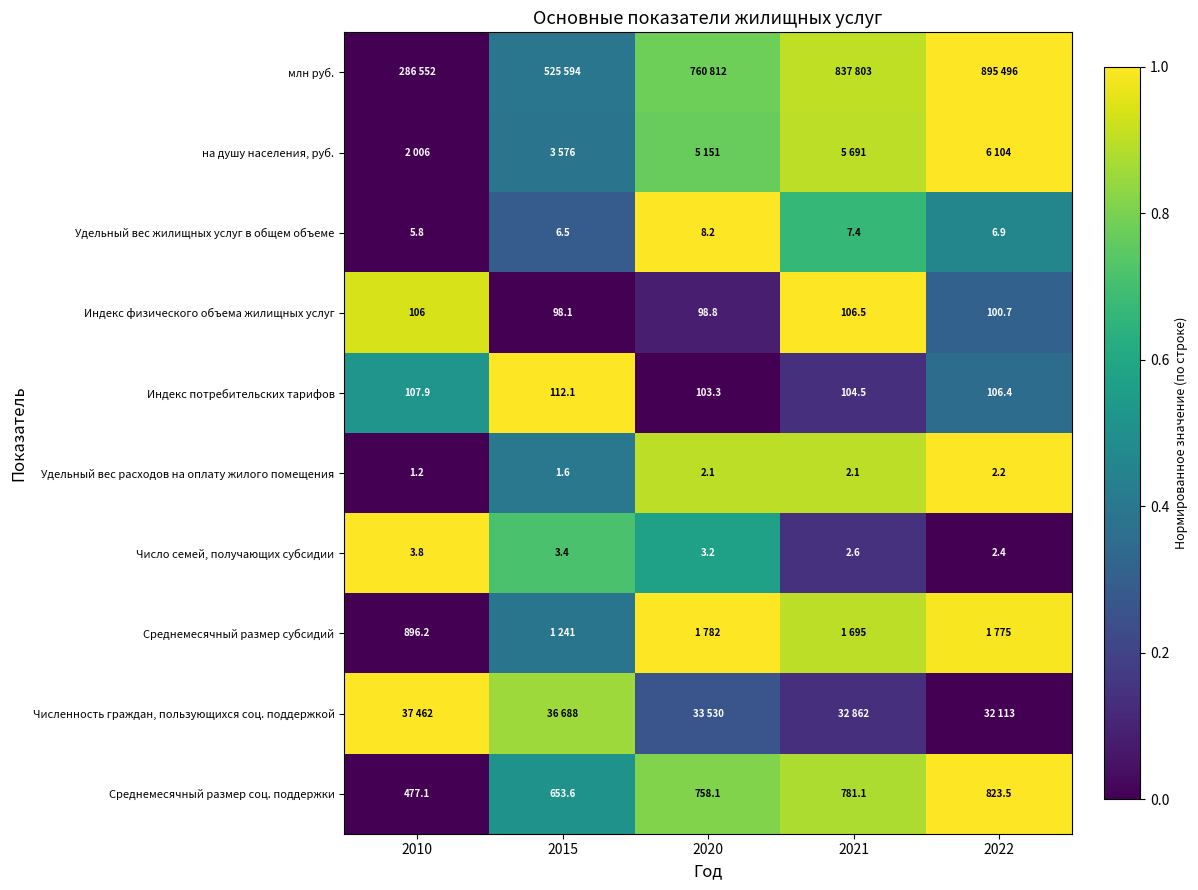

How many values in the Число семей, получающих субсидии series exceed 3?

3